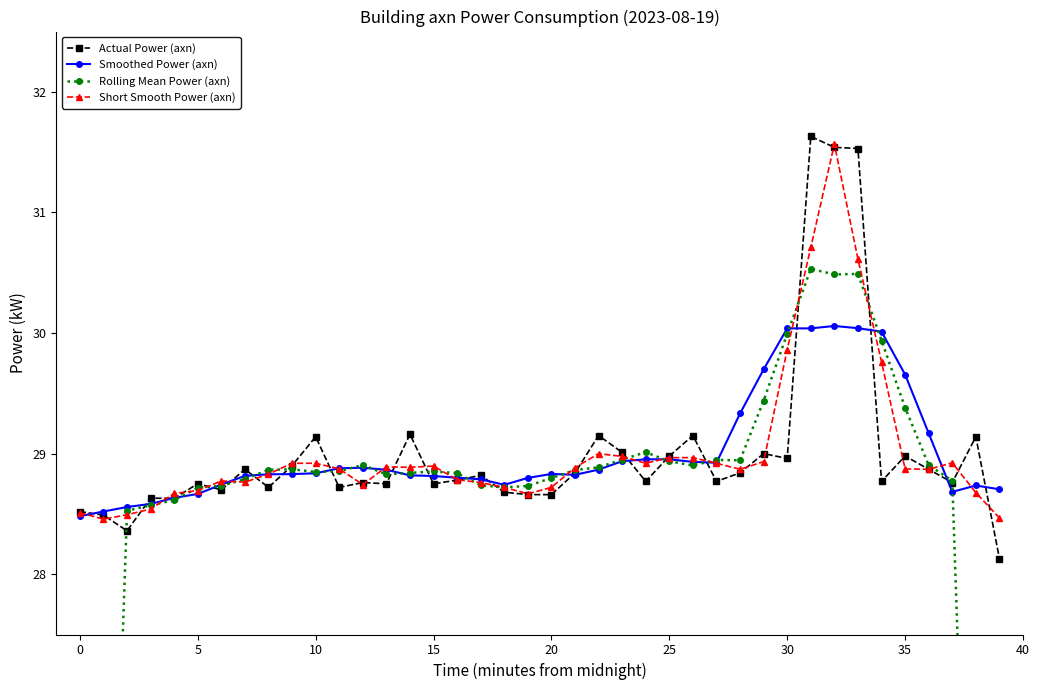

Reading left to right, list all the values displayed in this chart.

Actual Power (axn): 28.5	28.5	28.4	28.6	28.6	28.8	28.7	28.9	28.7	28.9	29.1	28.7	28.8	28.8	29.2	28.8	28.8	28.8	28.7	28.7	28.7	28.8	29.1	29.0	28.8	29.0	29.1	28.8	28.8	29.0	29.0	31.6	31.5	31.5	28.8	29.0	28.9	28.8	29.1	28.1
Smoothed Power (axn): 28.5	28.5	28.6	28.6	28.6	28.7	28.7	28.8	28.8	28.8	28.8	28.9	28.9	28.9	28.8	28.8	28.8	28.8	28.7	28.8	28.8	28.8	28.9	28.9	29.0	29.0	28.9	28.9	29.3	29.7	30.0	30.0	30.1	30.0	30.0	29.7	29.2	28.7	28.7	28.7
Rolling Mean Power (axn): 17.1	22.8	28.5	28.6	28.6	28.7	28.7	28.8	28.9	28.9	28.8	28.9	28.9	28.8	28.8	28.9	28.8	28.7	28.7	28.7	28.8	28.9	28.9	29.0	29.0	28.9	28.9	28.9	28.9	29.4	30.0	30.5	30.5	30.5	29.9	29.4	28.9	28.8	23.0	17.2
Short Smooth Power (axn): 28.5	28.5	28.5	28.5	28.7	28.7	28.8	28.8	28.8	28.9	28.9	28.9	28.7	28.9	28.9	28.9	28.8	28.8	28.7	28.7	28.7	28.9	29.0	29.0	28.9	29.0	29.0	28.9	28.9	28.9	29.9	30.7	31.6	30.6	29.8	28.9	28.9	28.9	28.7	28.5